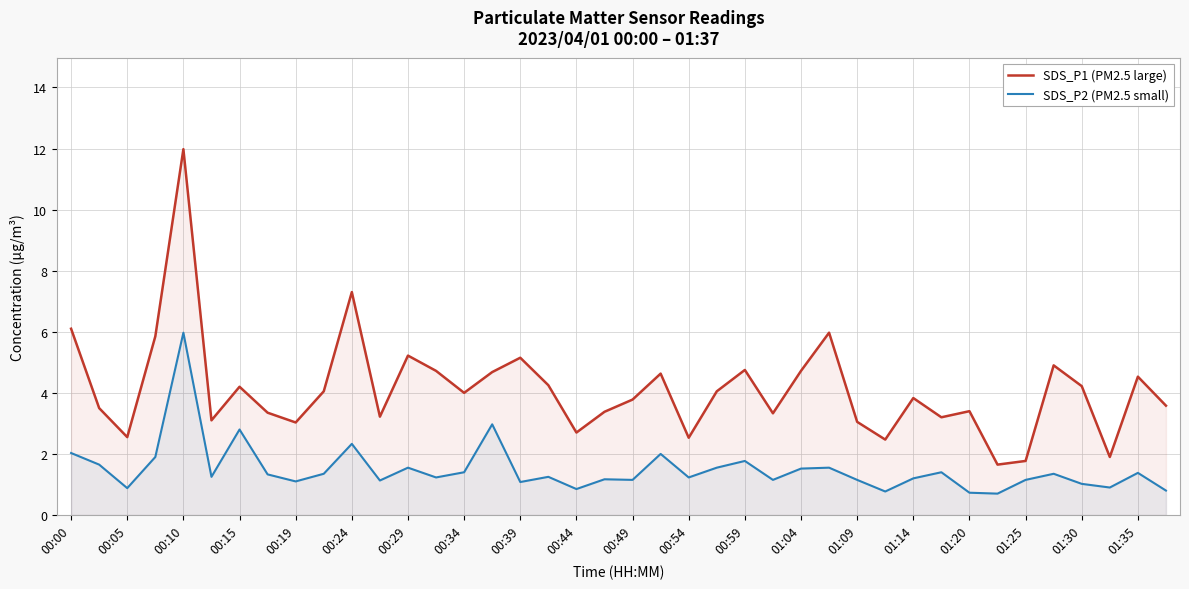

At which label does SDS_P1 (PM2.5 large) reach its peak?

00:10